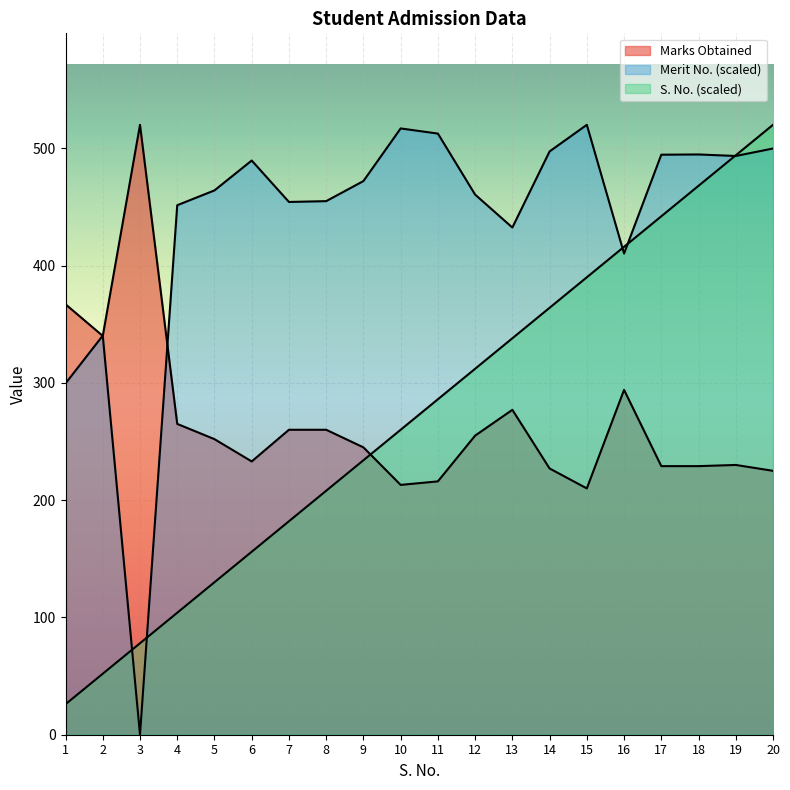

Which category has the lowest value across all series?

3